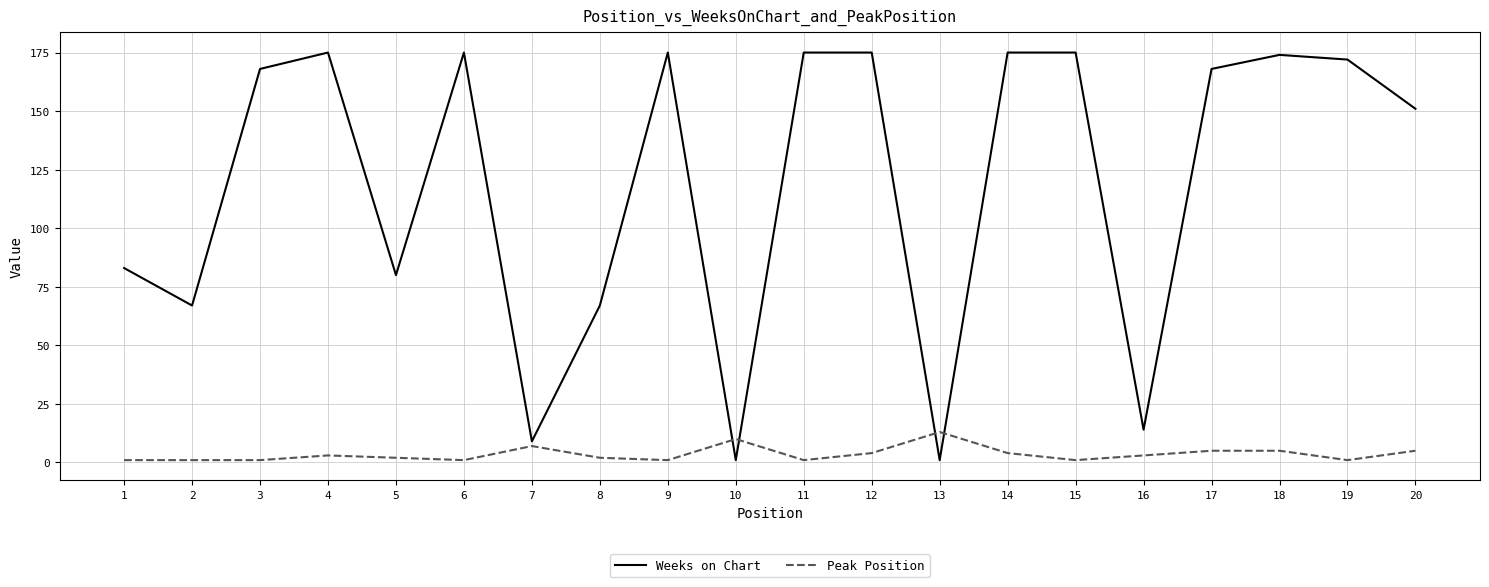

At 3, list the series in order from smallest to largest.

Peak Position, Weeks on Chart